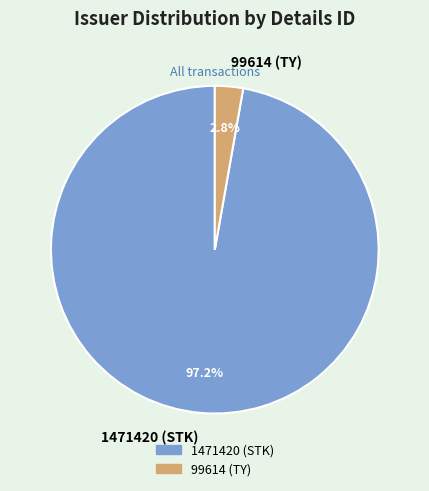

Combined, do 99614 (TY) and 1471420 (STK) account for over 50%?

Yes